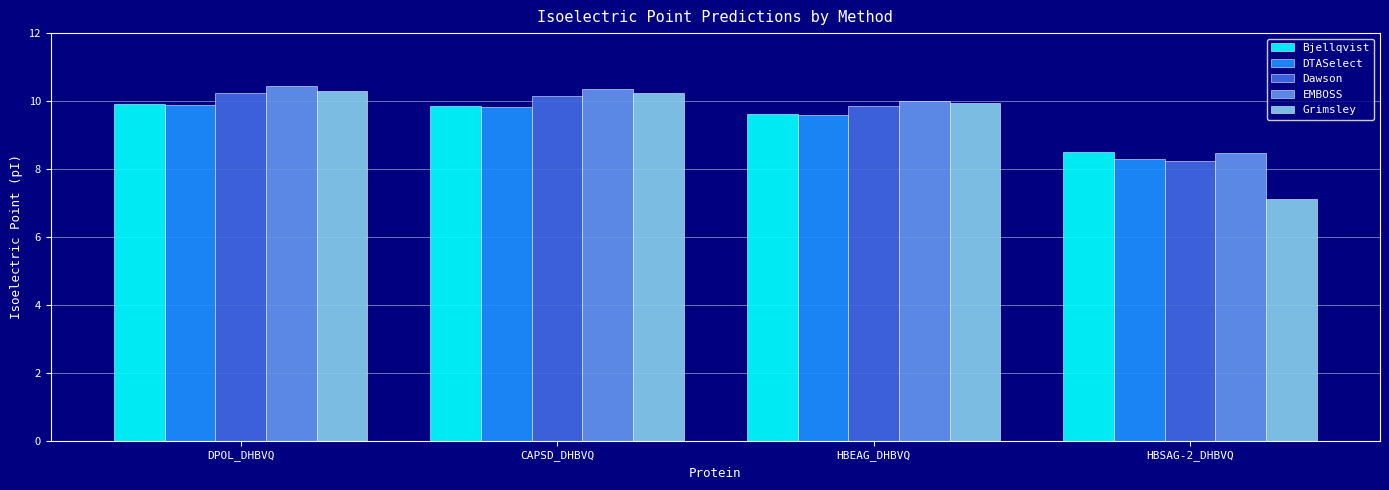

What is the total value across all series at CAPSD_DHBVQ?

50.5